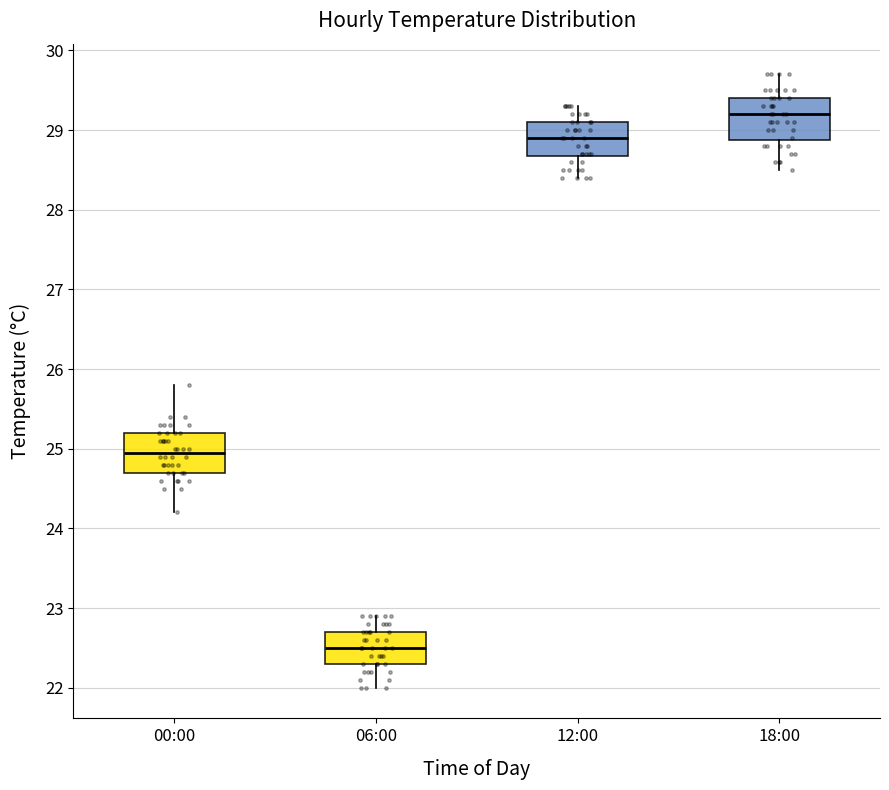

Where does the median line of the box for 00:00 sit on the y-axis? The values are not printed on the chart, so give them approximately, as read against the axis.

25.0